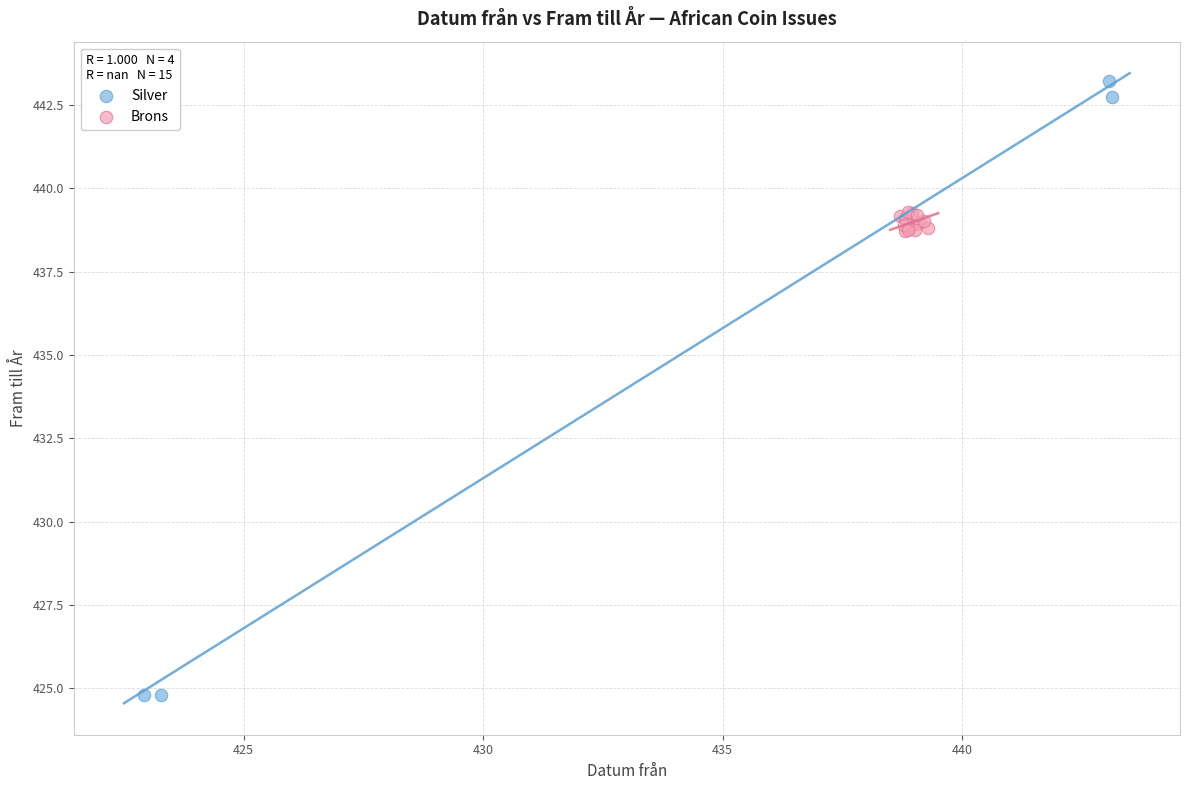

Which series contains the lowest Y value?

Silver